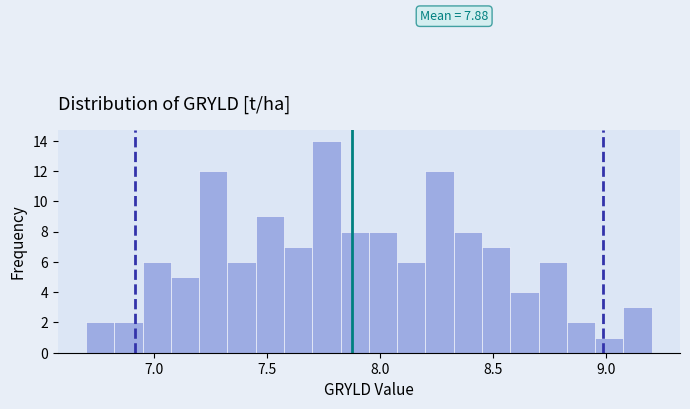

Read against the x-axis, roughly where is the centre of the tallest bar?

7.75